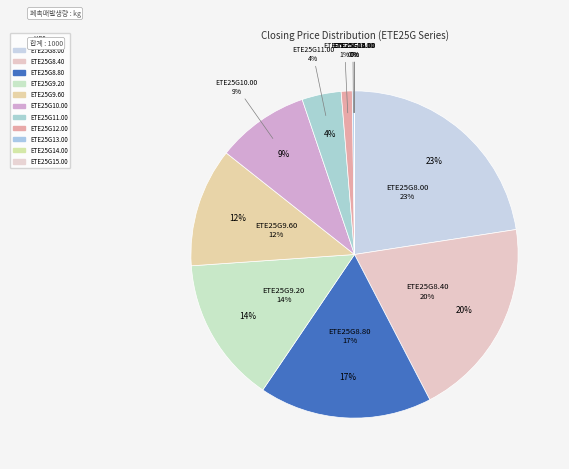

Is it true that ETE25G12.00 is 11% of the pie?

False